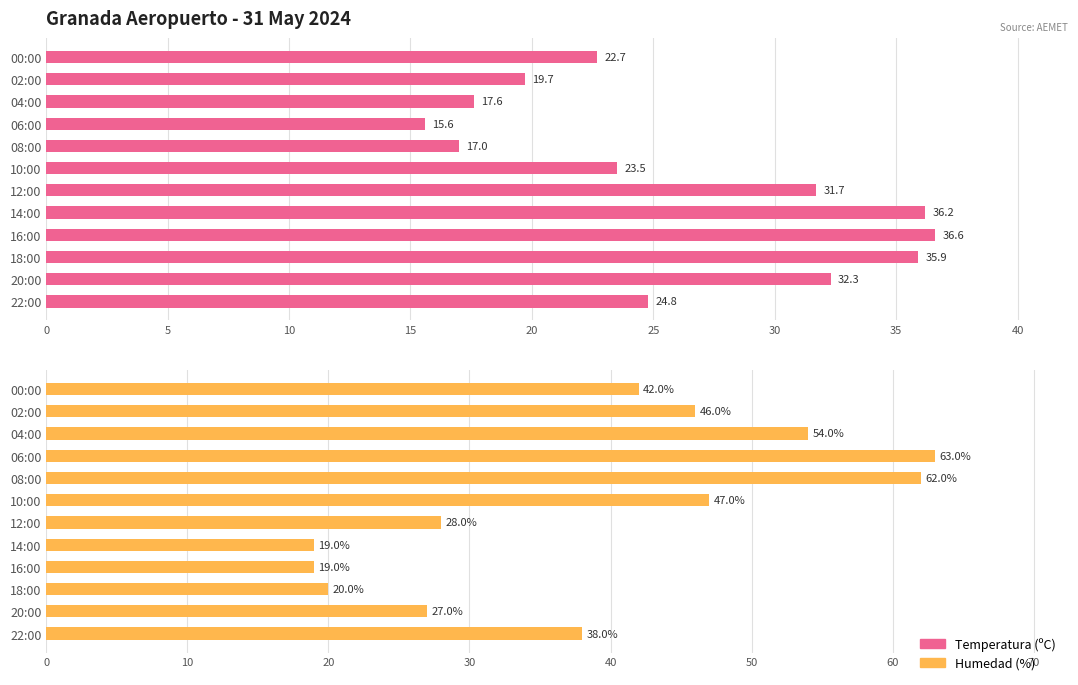

What is the value of the Humedad (%) bar at the 7th from the left?

47.0